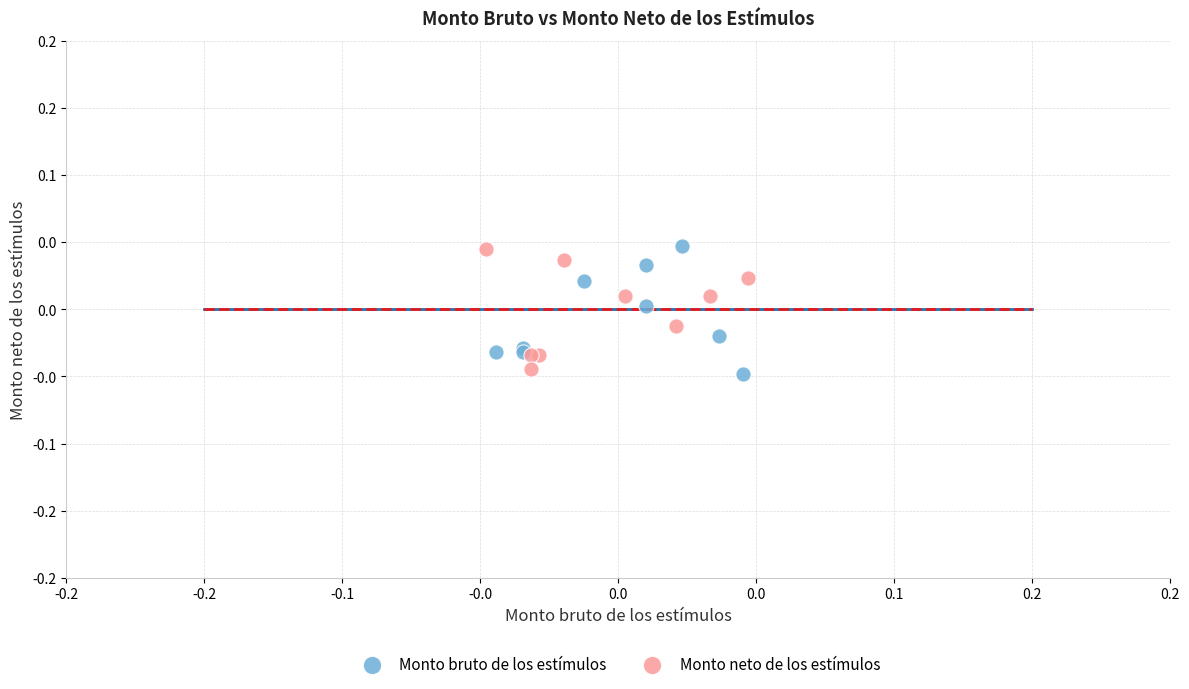

What are all the series names shown in the legend?

Monto bruto de los estímulos, Monto neto de los estímulos